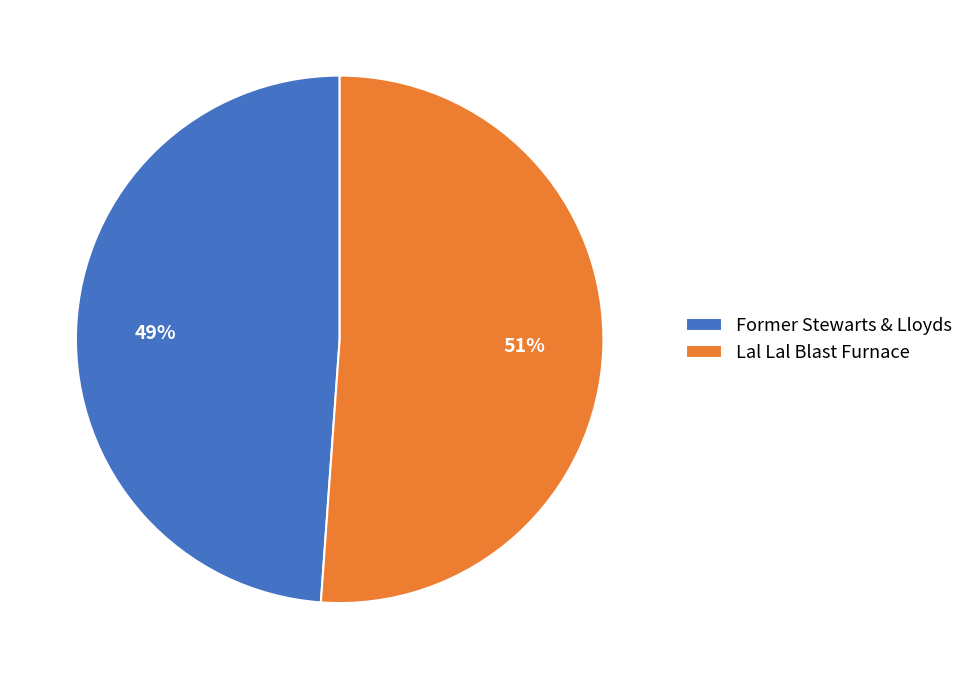

Is there a majority slice in this chart?

Yes